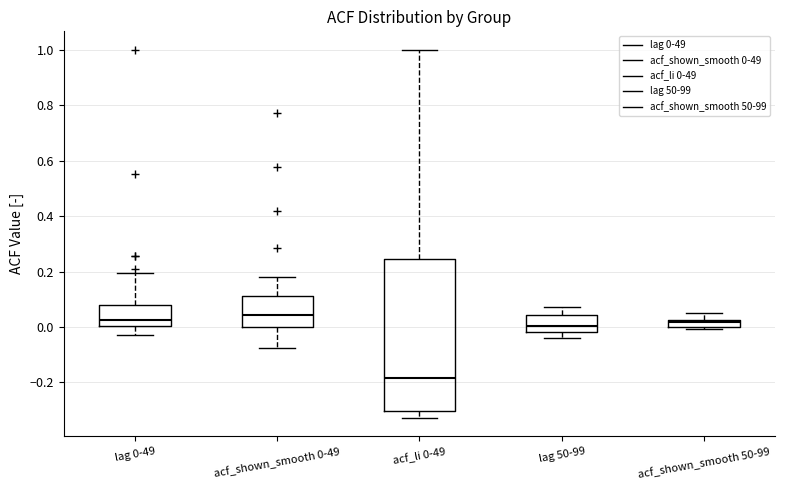

Which box's median line is the lowest?

acf_li 0-49